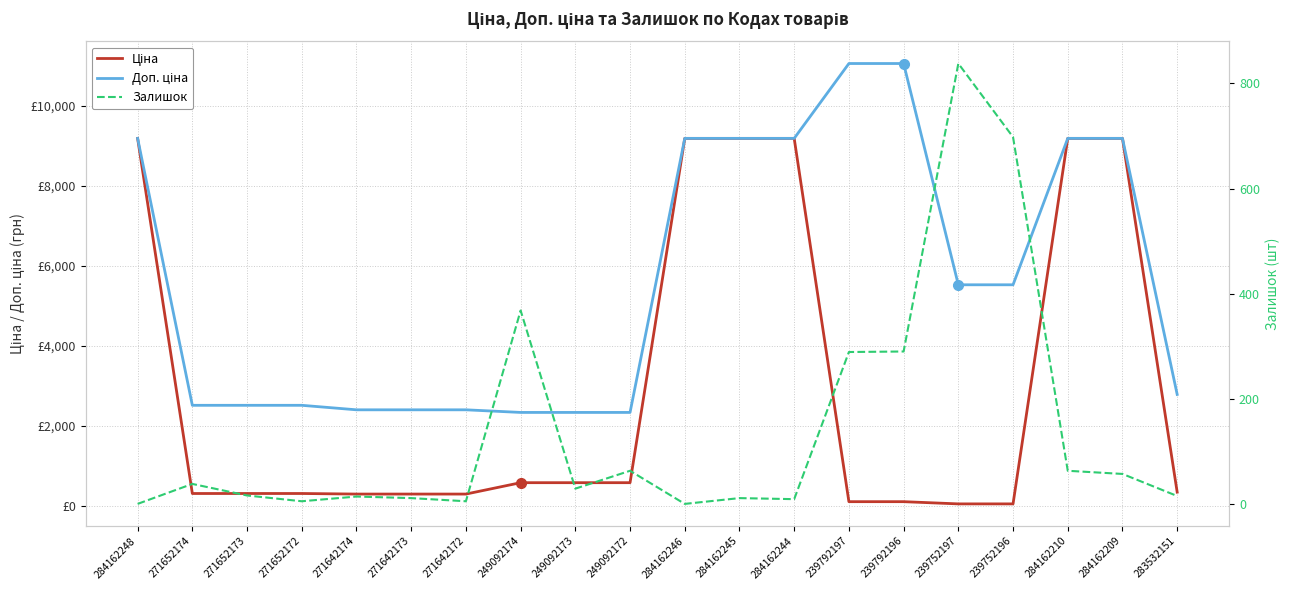

What is the maximum value for Залишок?

838.0